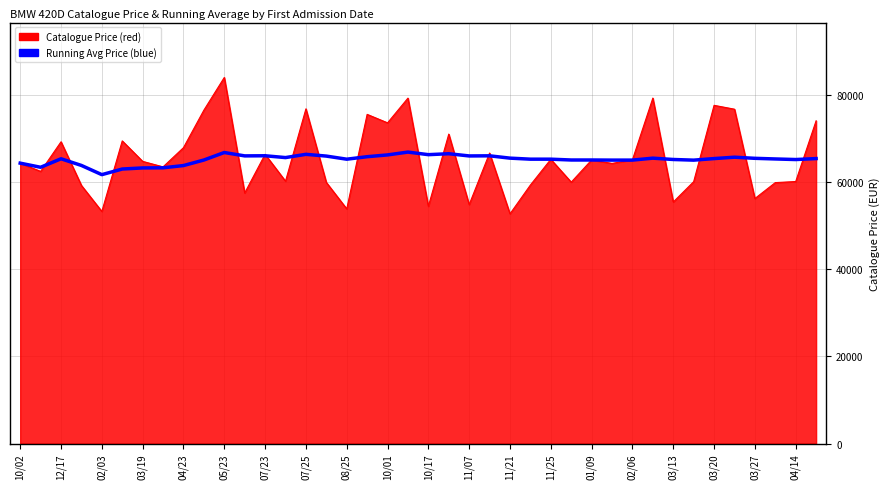

What is the maximum value shown in the chart?

84125.0